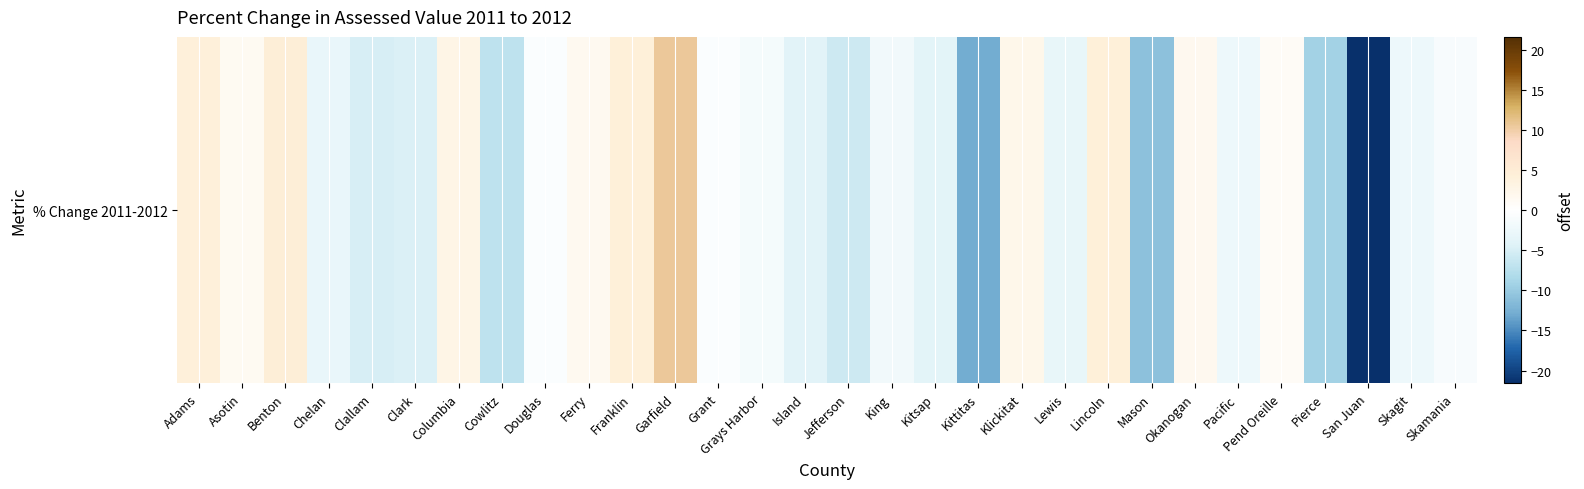

Approximately how many times larger is the value at Ferry compared to Adams?

0.4